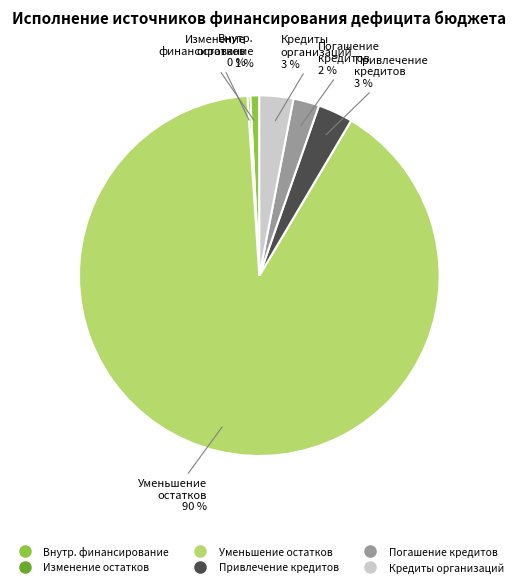

To the nearest percent, what is the average slice percentage?

17%